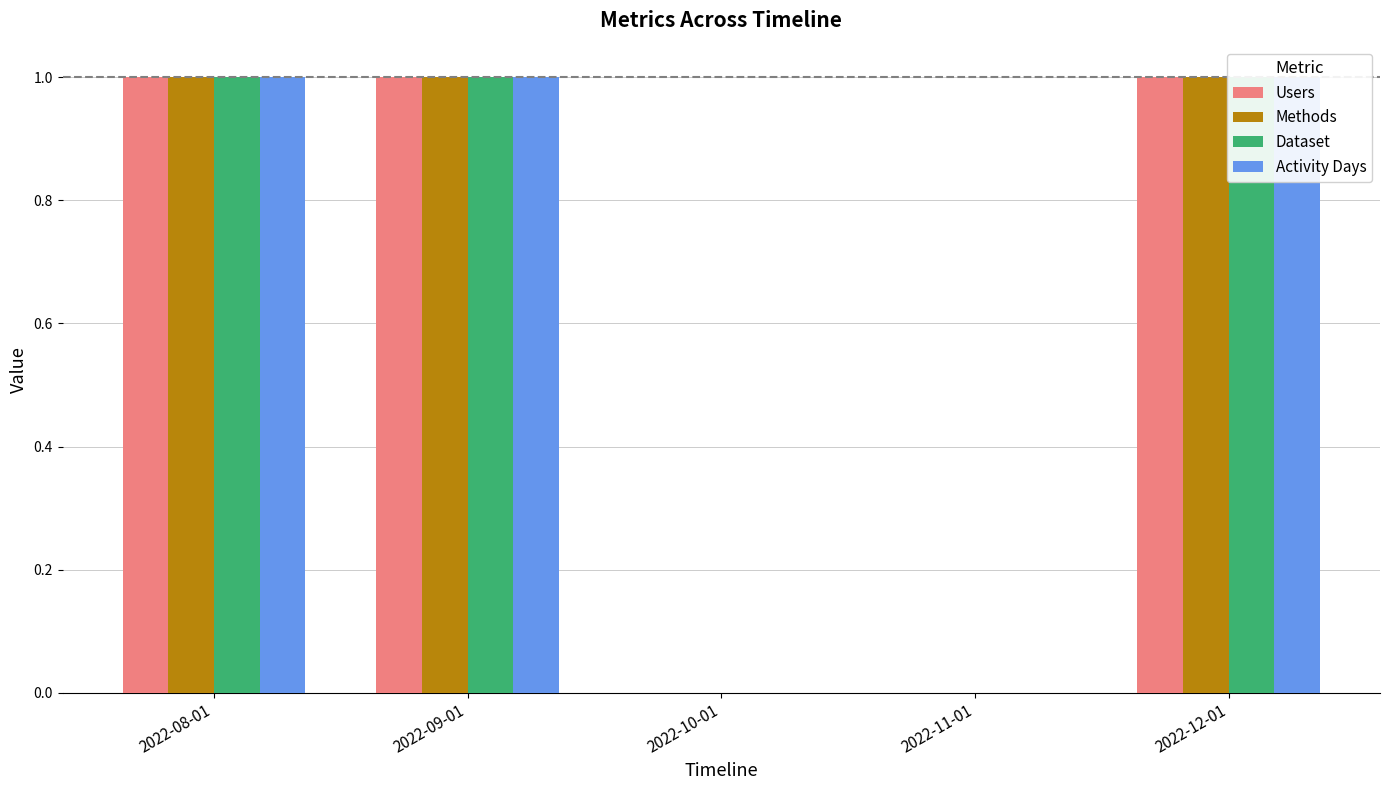

Reading left to right, extract all data points from this chart.

Users: 2022-08-01=1	2022-09-01=1	2022-10-01=0	2022-11-01=0	2022-12-01=1
Methods: 2022-08-01=1	2022-09-01=1	2022-10-01=0	2022-11-01=0	2022-12-01=1
Dataset: 2022-08-01=1	2022-09-01=1	2022-10-01=0	2022-11-01=0	2022-12-01=1
Activity Days: 2022-08-01=1	2022-09-01=1	2022-10-01=0	2022-11-01=0	2022-12-01=1